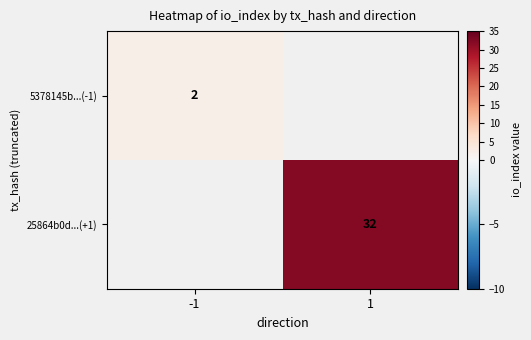

Is it true that 25864b0d...(+1) equals 32 at 1?

True